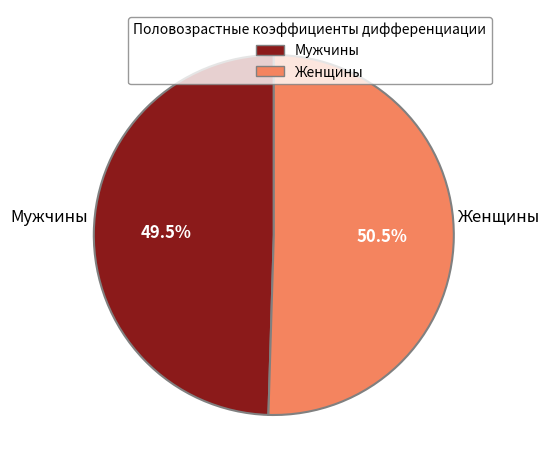

Which slice represents more than half of the pie?

Женщины